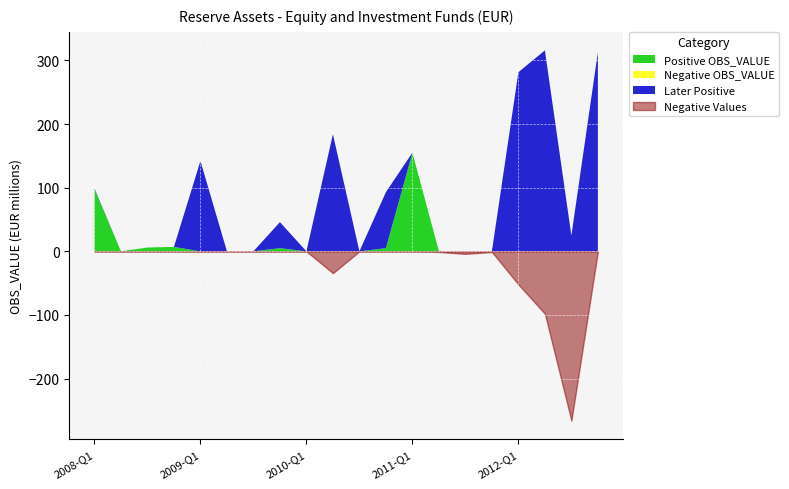

Reading left to right, list all the values displayed in this chart.

Positive OBS_VALUE: 2008-Q1=98.0	2008-Q2=0.0	2008-Q3=6.0	2008-Q4=7.0	2009-Q1=0.0	2009-Q2=0.0	2009-Q3=0.0	2009-Q4=5.0	2010-Q1=0.0	2010-Q2=0.0	2010-Q3=0.0	2010-Q4=5.0	2011-Q1=155.0	2011-Q2=0.0	2011-Q3=0.0	2011-Q4=0.0	2012-Q1=0.0	2012-Q2=0.0	2012-Q3=0.0	2012-Q4=0.0
Negative OBS_VALUE: 2008-Q1=0.0	2008-Q2=0.0	2008-Q3=0.0	2008-Q4=0.0	2009-Q1=0.0	2009-Q2=0.0	2009-Q3=0.0	2009-Q4=0.0	2010-Q1=0.0	2010-Q2=-34.3	2010-Q3=0.0	2010-Q4=0.0	2011-Q1=0.0	2011-Q2=-1.0	2011-Q3=-4.0	2011-Q4=-1.0	2012-Q1=-52.0	2012-Q2=-98.0	2012-Q3=-266.0	2012-Q4=0.0
Later Positive: 2008-Q1=1.0	2008-Q2=0.0	2008-Q3=0.0	2008-Q4=0.0	2009-Q1=142.0	2009-Q2=0.0	2009-Q3=0.0	2009-Q4=40.9	2010-Q1=0.0	2010-Q2=184.0	2010-Q3=0.0	2010-Q4=88.0	2011-Q1=0.0	2011-Q2=0.0	2011-Q3=0.0	2011-Q4=0.0	2012-Q1=281.4	2012-Q2=315.7	2012-Q3=24.7	2012-Q4=312.6